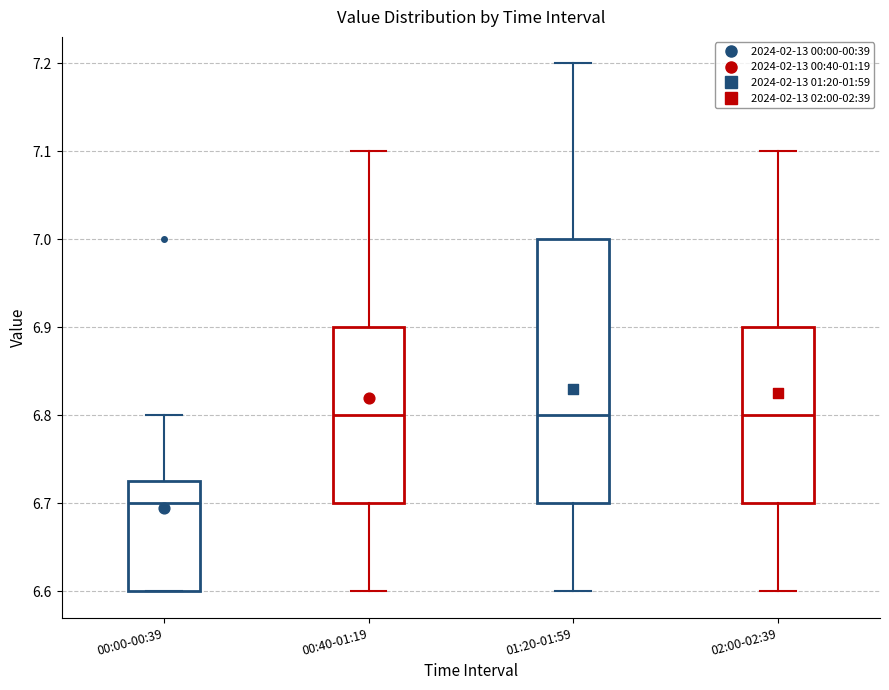

Reading left to right, read every box against the y-axis: the position of its median line, the range the box covers, and the ends of its whiskers. The values are not printed on the chart, so give them approximately, as read against the axis.

00:00-00:39: median 6.70, box 6.60 to 6.73, whiskers 6.60 to 6.80
00:40-01:19: median 6.80, box 6.70 to 6.90, whiskers 6.60 to 7.10
01:20-01:59: median 6.80, box 6.70 to 7.00, whiskers 6.60 to 7.20
02:00-02:39: median 6.80, box 6.70 to 6.90, whiskers 6.60 to 7.10